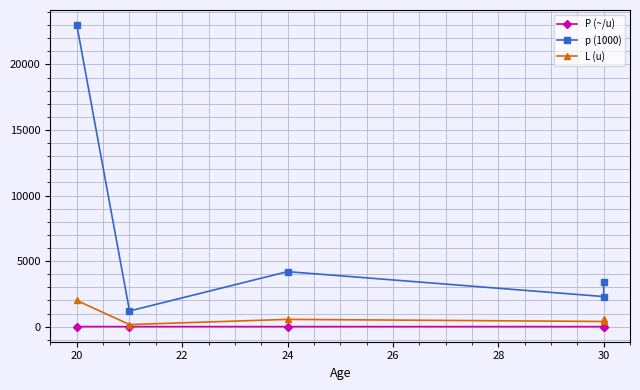

Which series changed the most between 24 and 30?

p (1000)